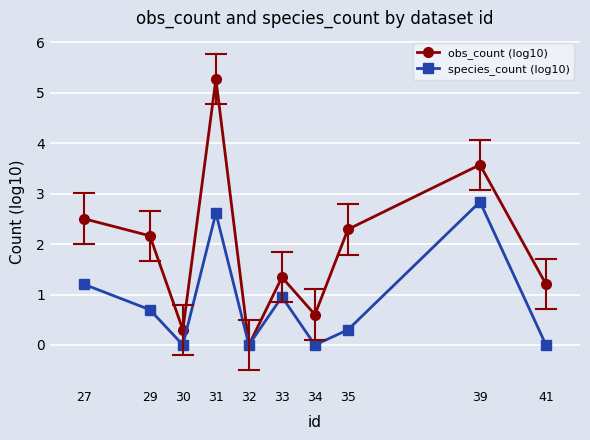

Reading right to left, what are all the values shown in this chart?

obs_count (log10): 1.2	3.6	2.3	0.6	1.3	0.0	5.3	0.3	2.2	2.5
species_count (log10): 0.0	2.8	0.3	0.0	1.0	0.0	2.6	0.0	0.7	1.2